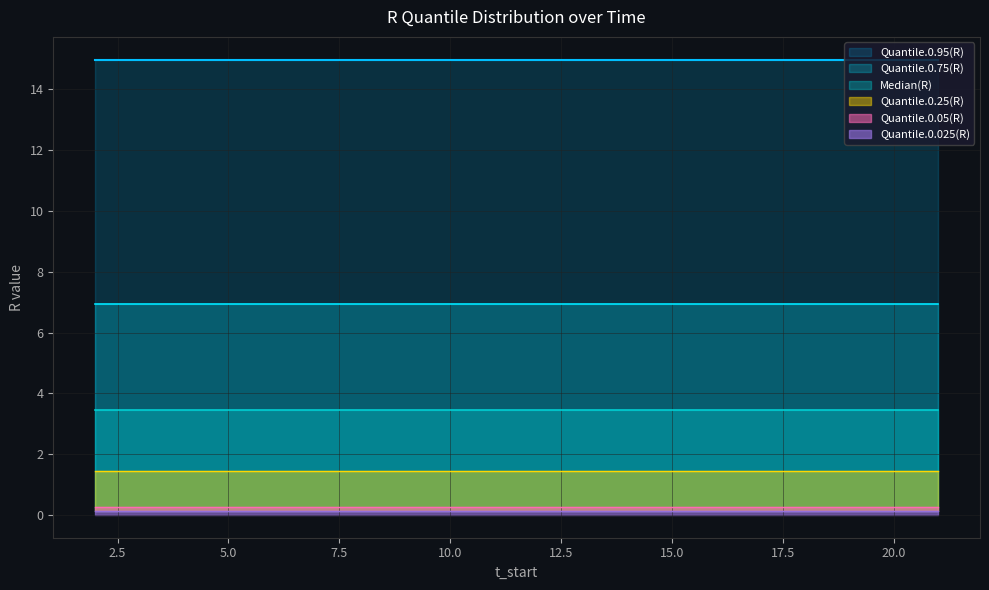

How many lines are shown in the chart?

6